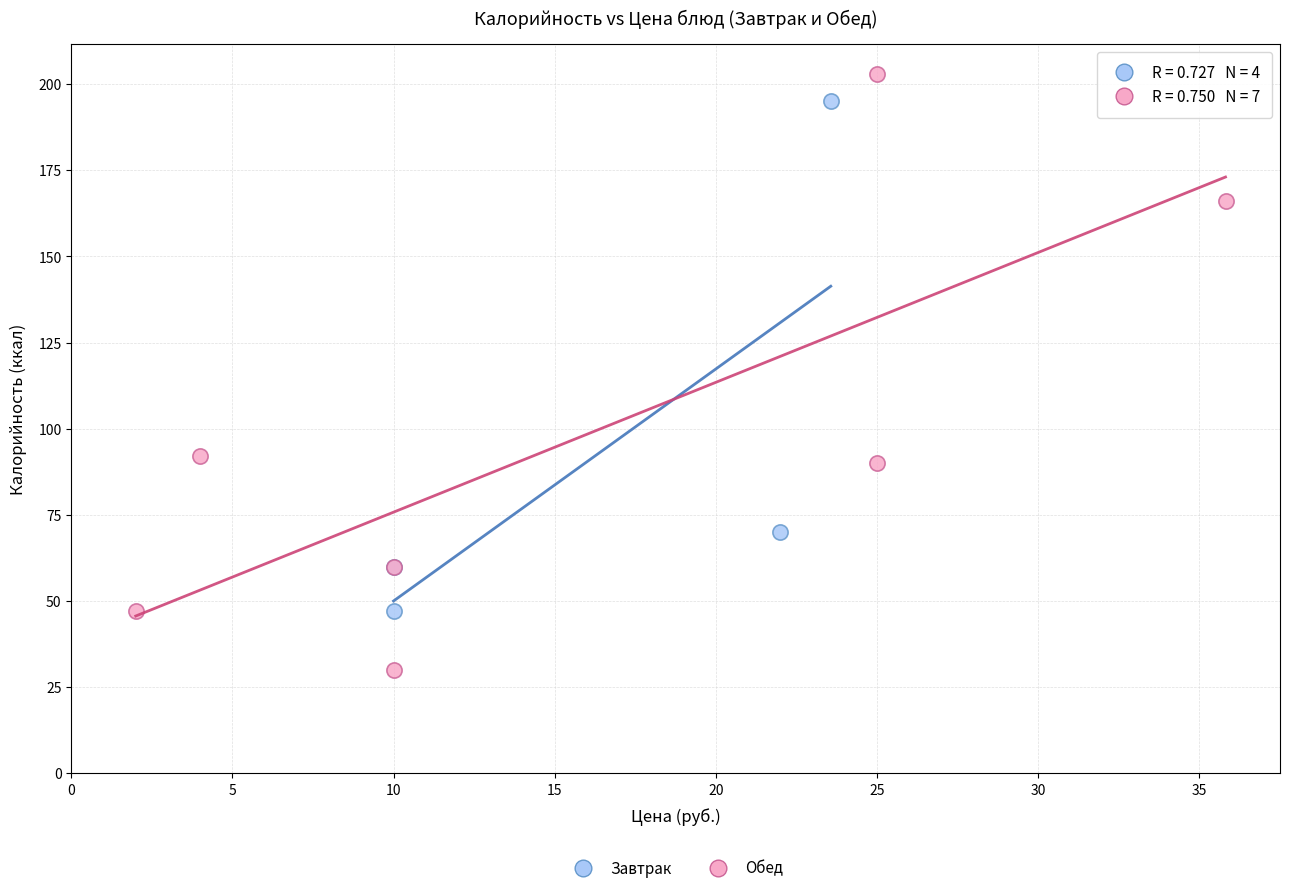

What are all the series names shown in the legend?

Завтрак, Обед